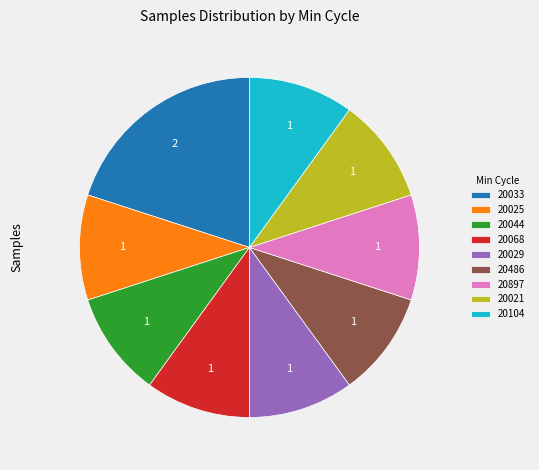

Which has a higher value, 20033 or 20104?

20033